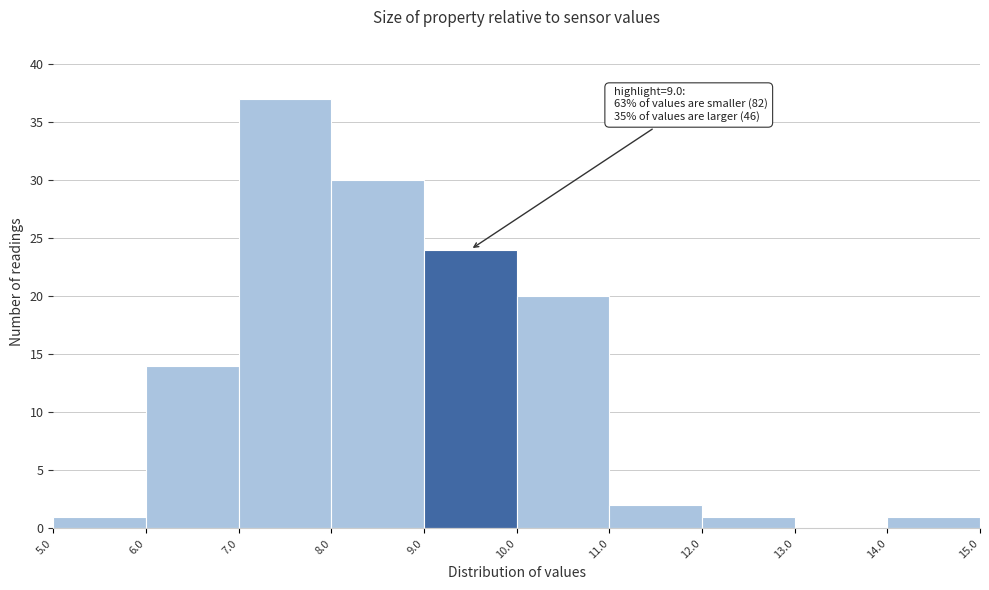

Over which range of the x-axis is the bar tallest?

7.0 to 8.0